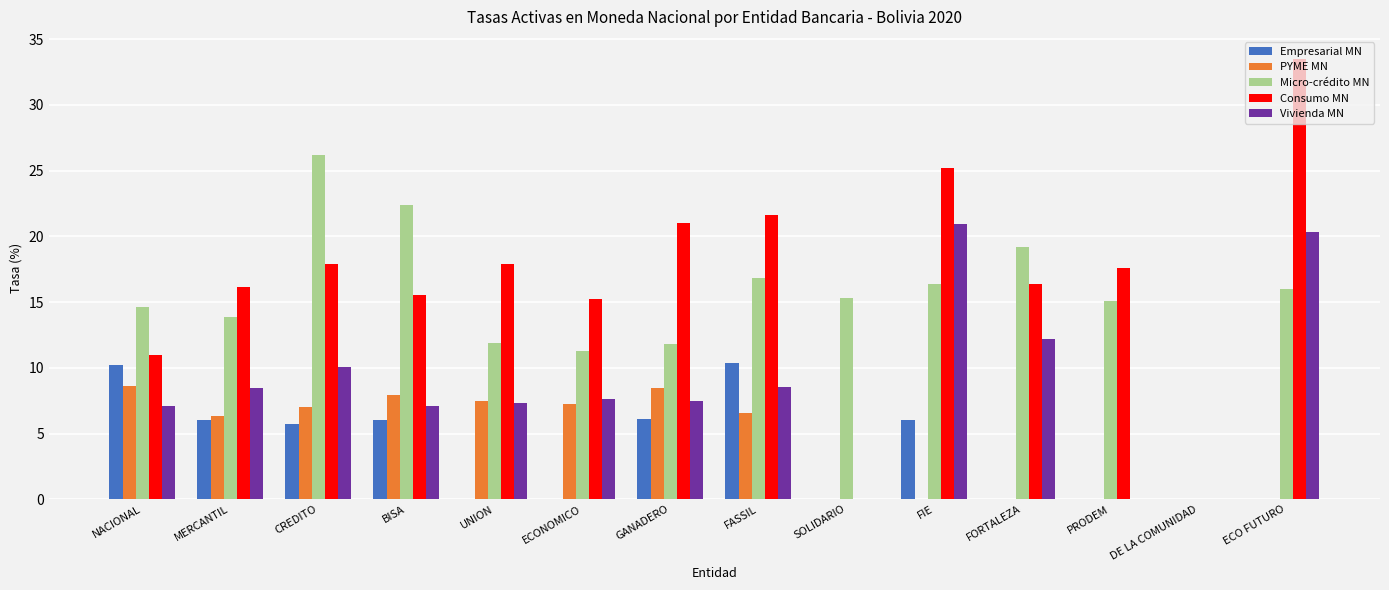

Is it true that Vivienda MN equals 4.4 at GANADERO?

False